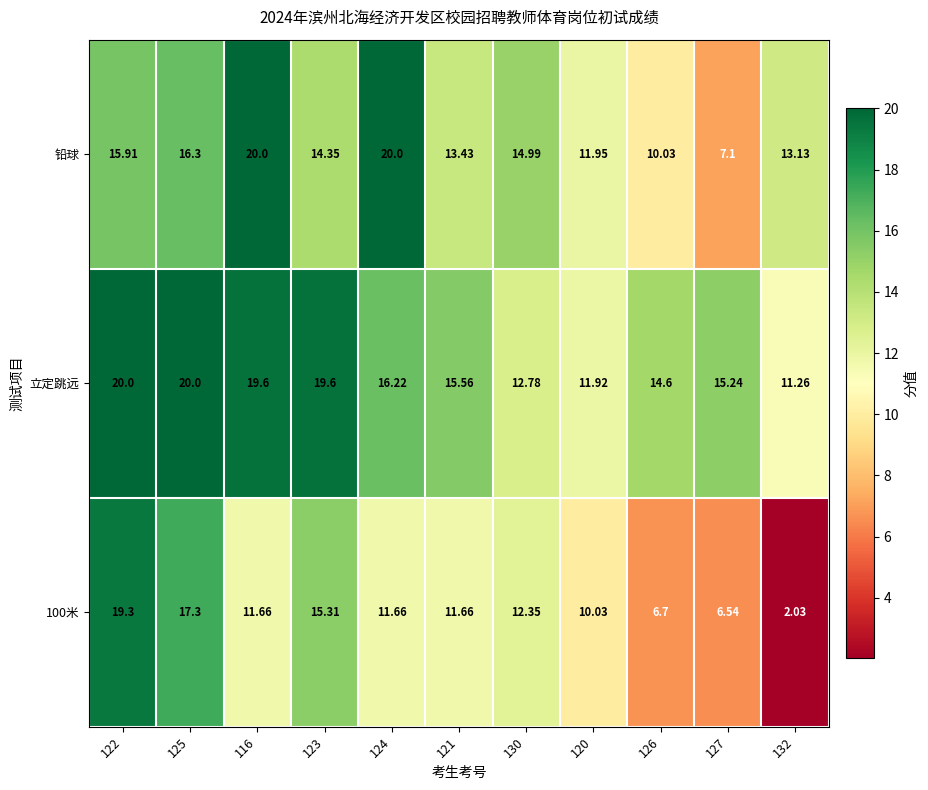

Is the value of 立定跳远 at 130 greater than the value of 铅球 at 122?

No